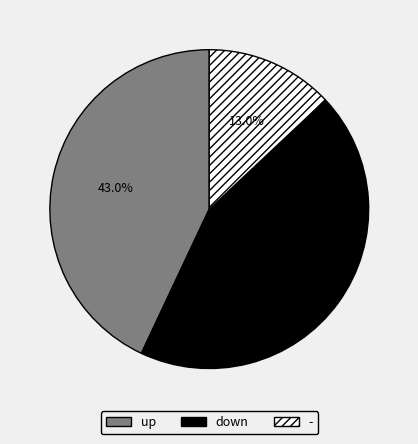

Which slice is the smallest?

-